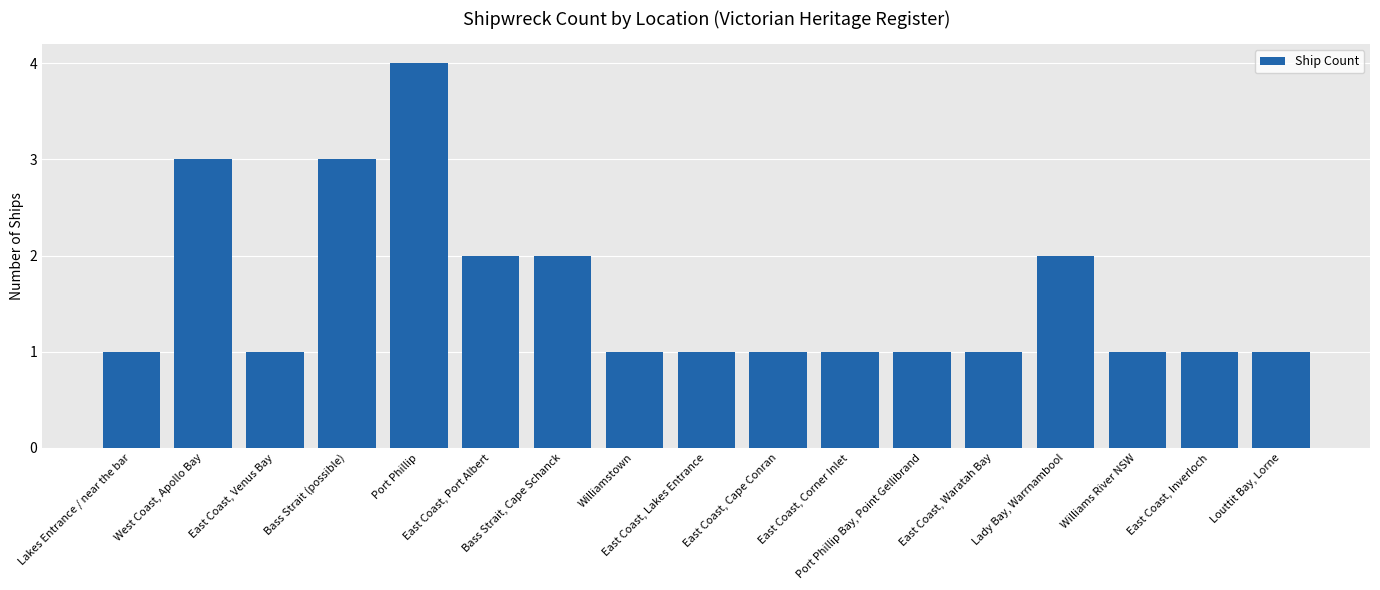

Reading right to left, list all the values displayed in this chart.

Louttit Bay, Lorne=1	East Coast, Inverloch=1	Williams River NSW=1	Lady Bay, Warrnambool=2	East Coast, Waratah Bay=1	Port Phillip Bay, Point Gellibrand=1	East Coast, Corner Inlet=1	East Coast, Cape Conran=1	East Coast, Lakes Entrance=1	Williamstown=1	Bass Strait, Cape Schanck=2	East Coast, Port Albert=2	Port Phillip=4	Bass Strait (possible)=3	East Coast, Venus Bay=1	West Coast, Apollo Bay=3	Lakes Entrance / near the bar=1